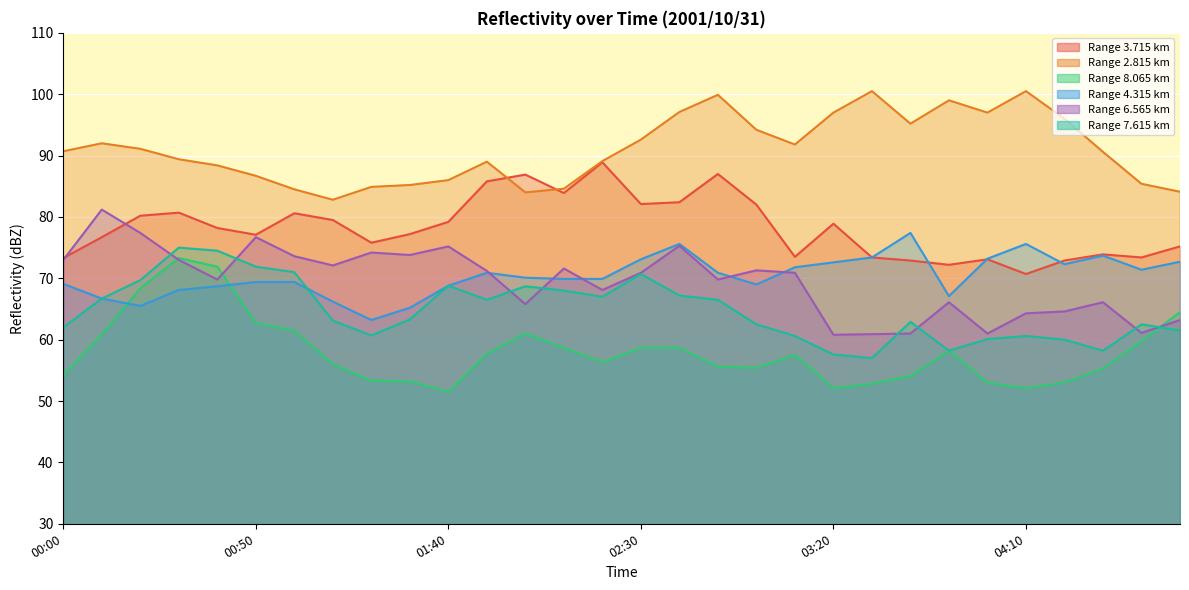

Rank the series at 00:10 from highest to lowest value.

2.815, 6.565, 3.715, 4.315, 7.615, 8.065